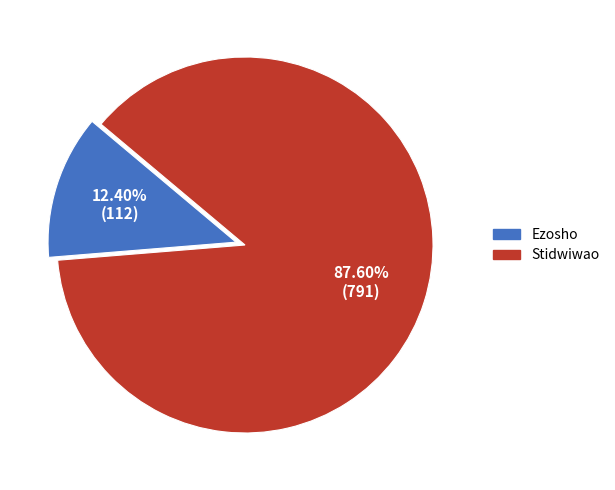

Combined, what portion of the pie is Ezosho and Stidwiwao?

100.0%